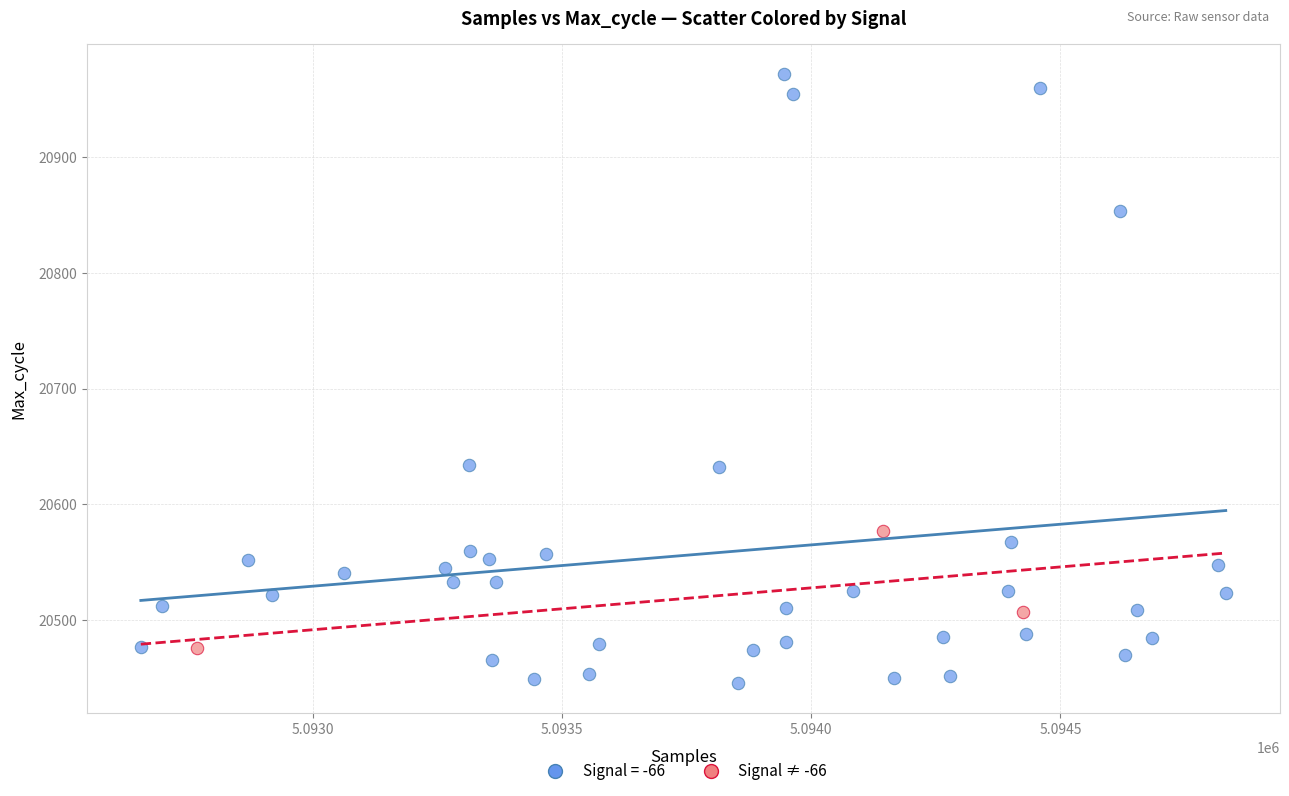

Which series contains the lowest Y value?

Signal = -66